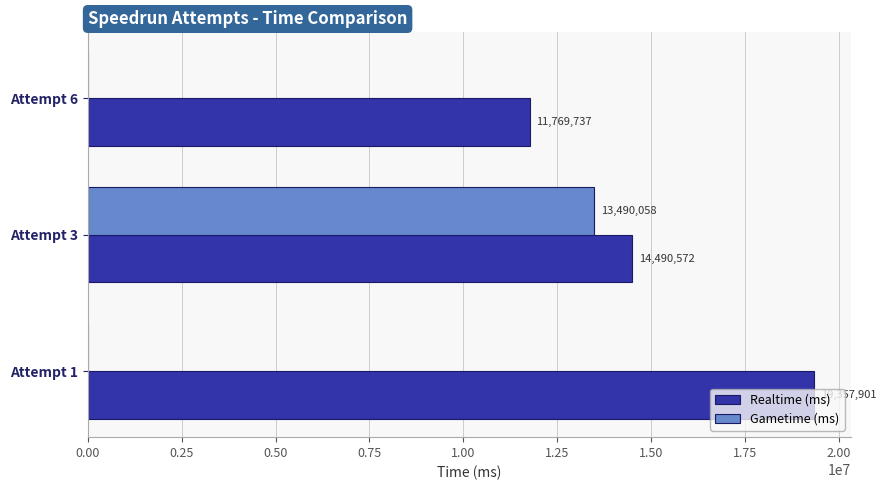

What is the sum of all Realtime (ms) values?

45618210